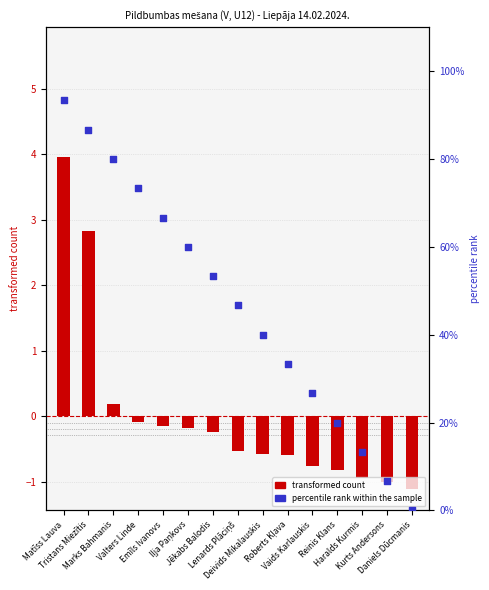

Is the value of percentile rank within the sample at Lenards Plāciņš greater than the value of transformed count at Reinis Klans?

Yes